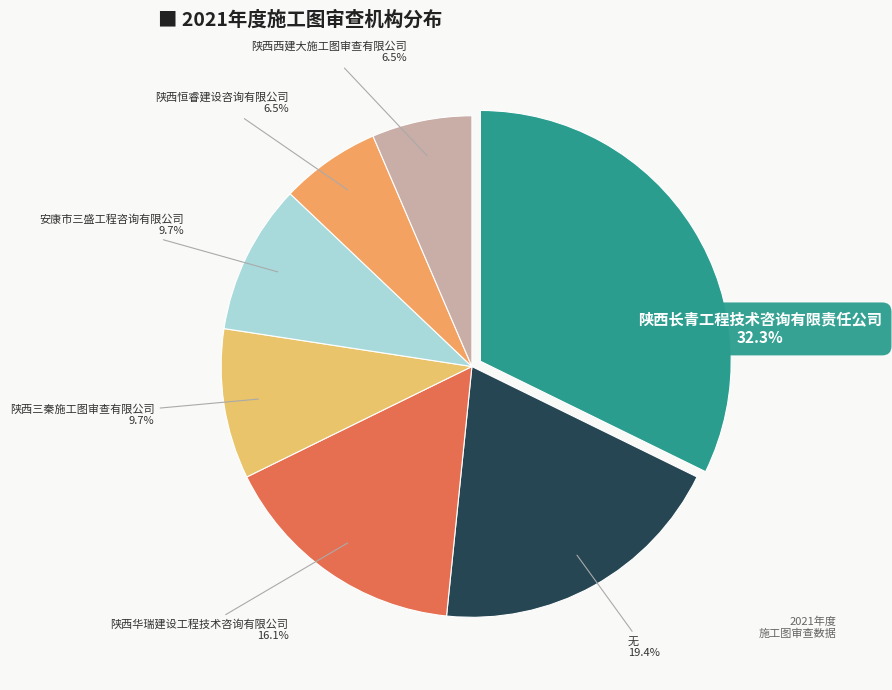

How many slices are in this pie chart?

7